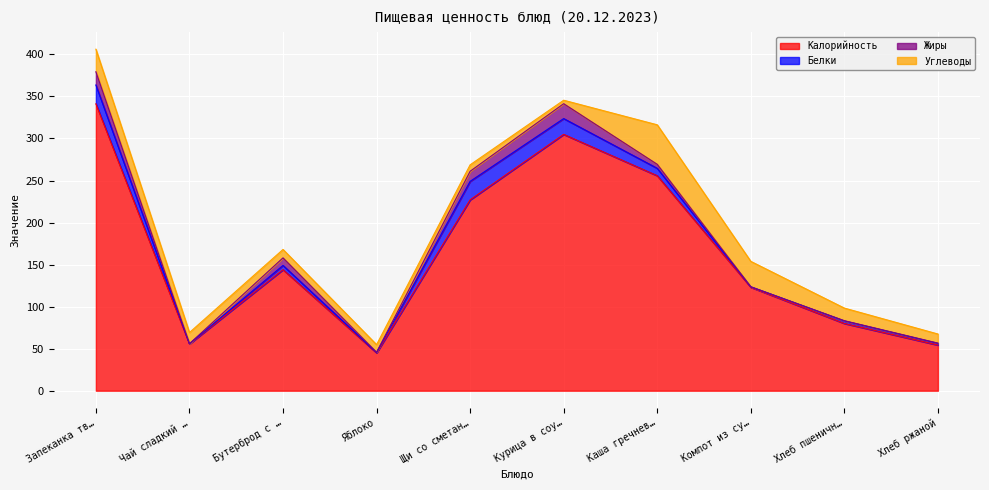

What is the label of the 7th point from the left?

Каша гречневая